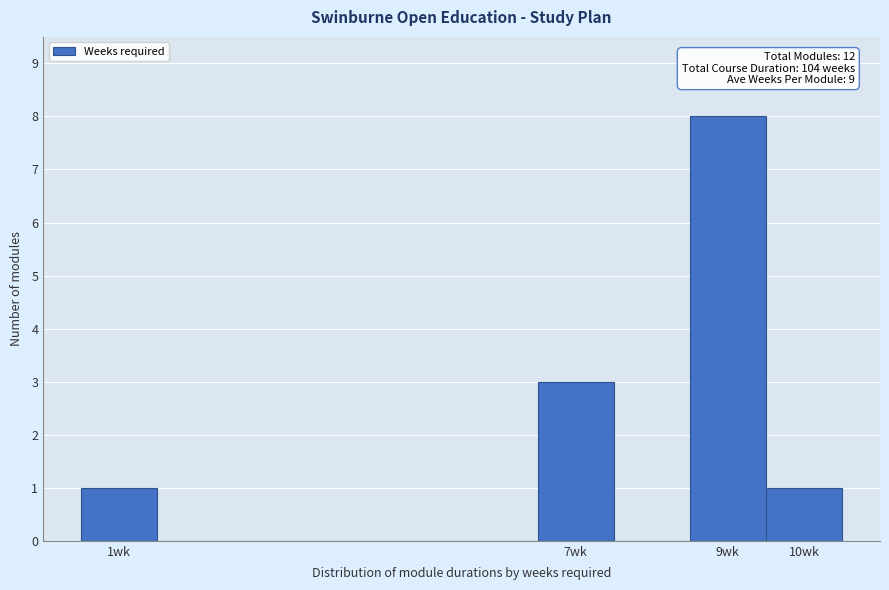

Over which range of the x-axis is the bar tallest?

8.5 to 9.5